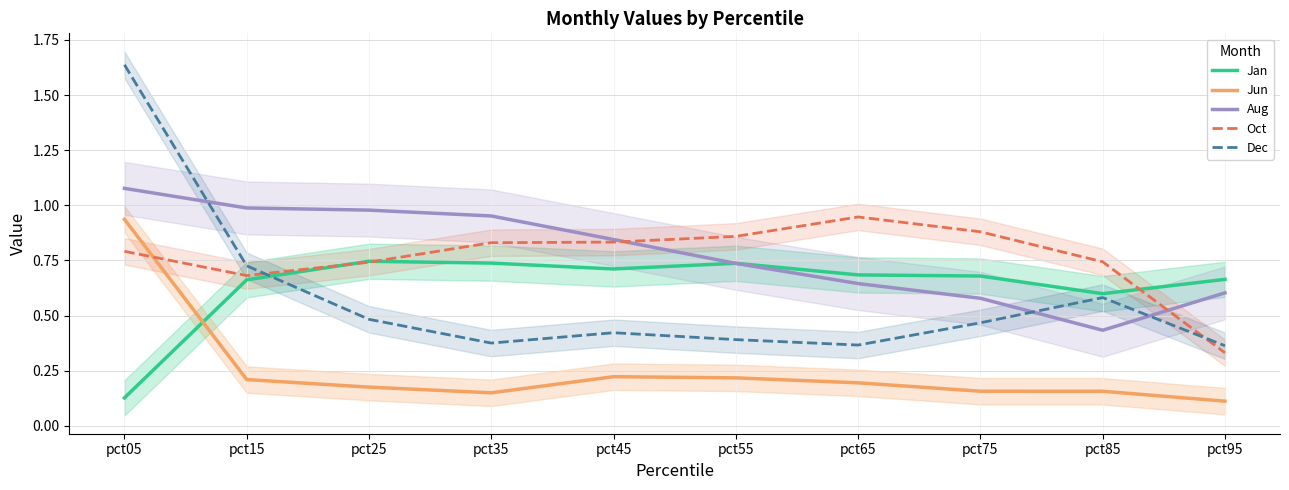

What is the total value across all series at pct85?

2.5